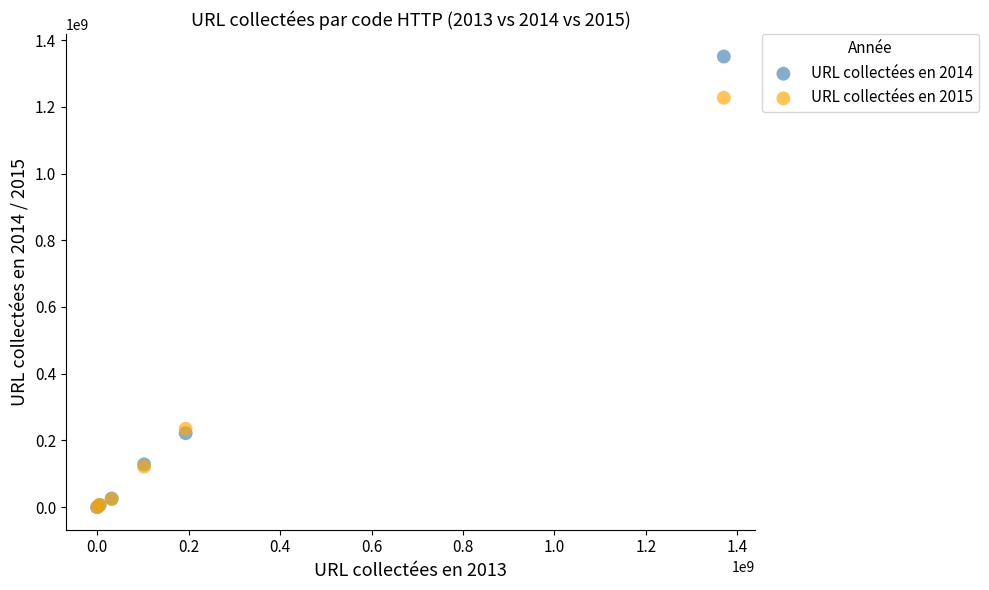

Which series contains the highest Y value?

URL collectées en 2014